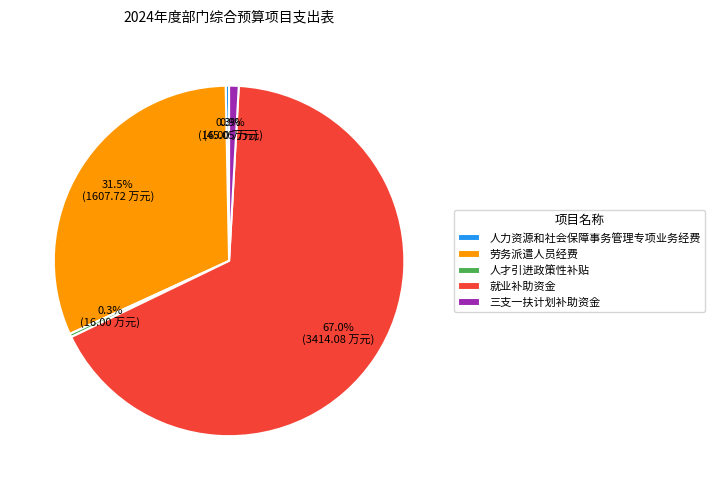

Which slice represents more than half of the pie?

就业补助资金